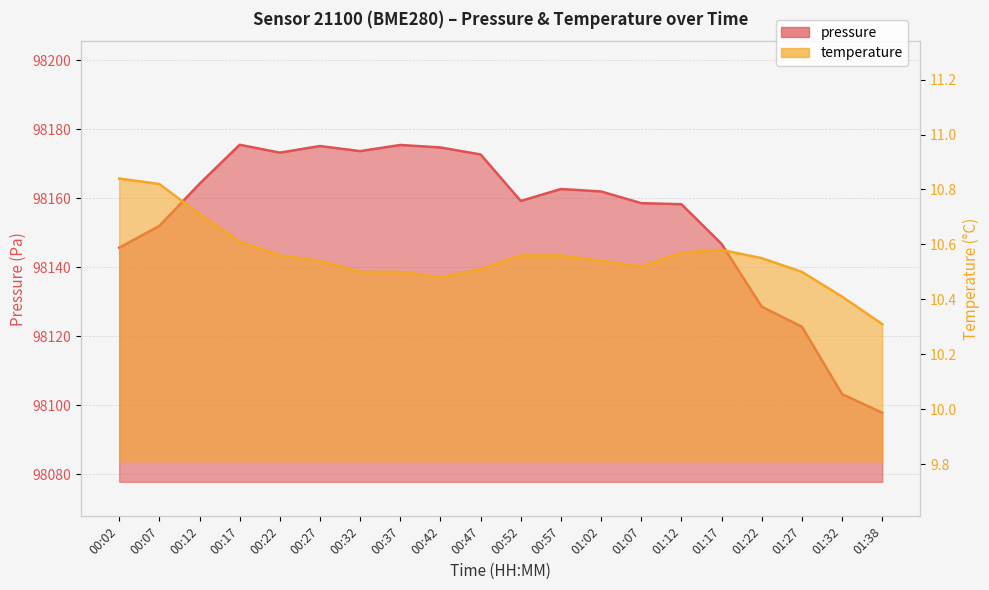

What position from the right is 01:07?

7